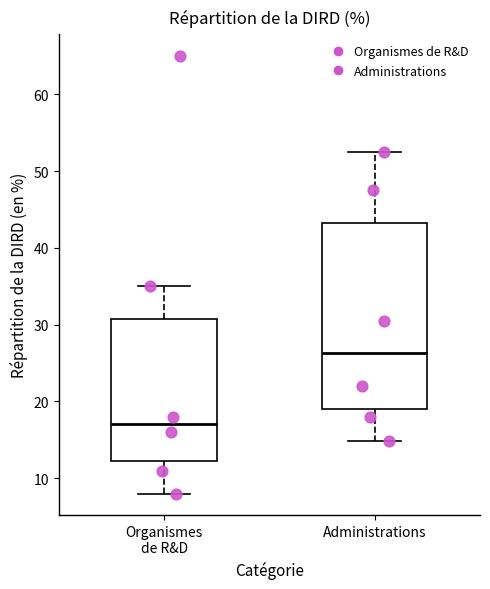

Reading left to right, read every box against the y-axis: the position of its median line, the range the box covers, and the ends of its whiskers. The values are not printed on the chart, so give them approximately, as read against the axis.

Organismes de R&D: median 17, box 12 to 31, whiskers 8 to 35
Administrations: median 26, box 19 to 43, whiskers 15 to 53